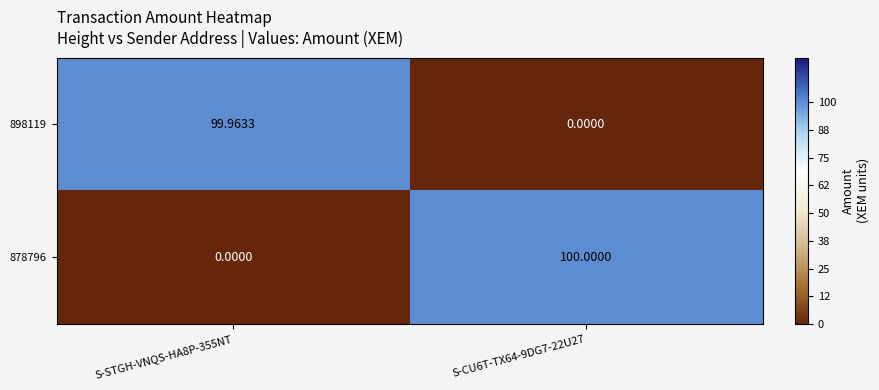

How many data points does each series have?

2